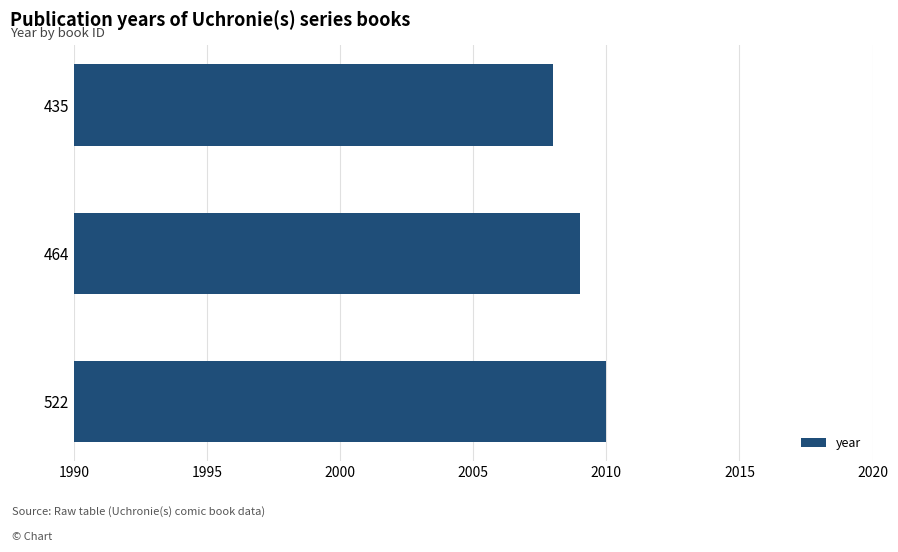

Is it true that the value at 522 is 628?

False